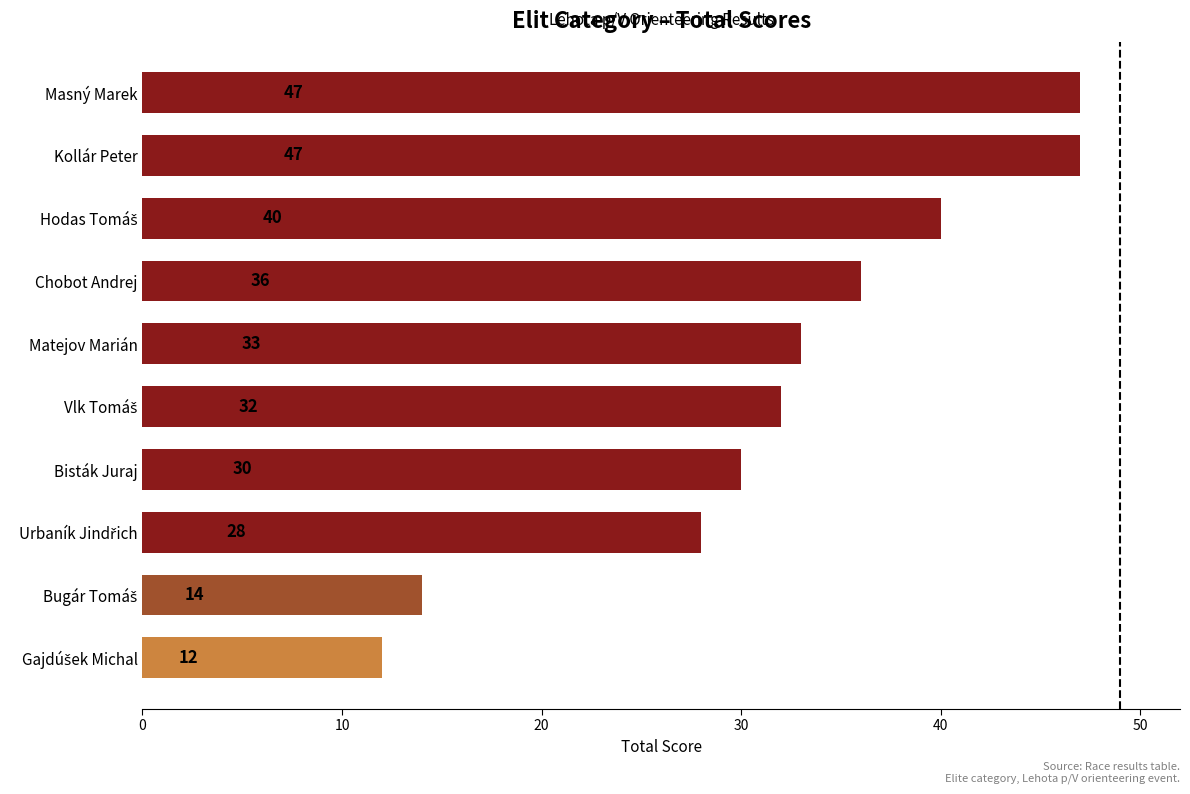

How many bars are there in total?

10